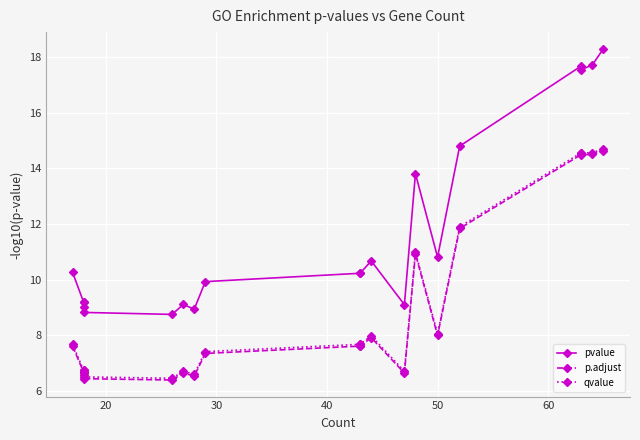

How many series are shown in this chart?

3